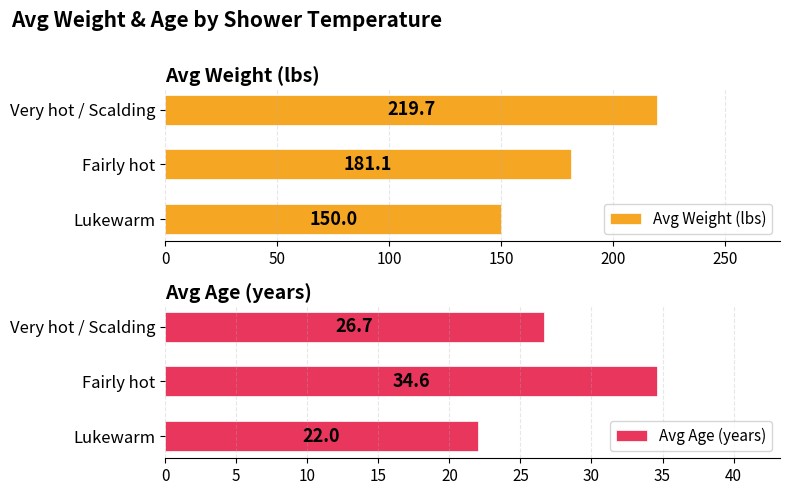

What is the approximate value of Avg Weight (lbs) at Fairly hot?

181.1